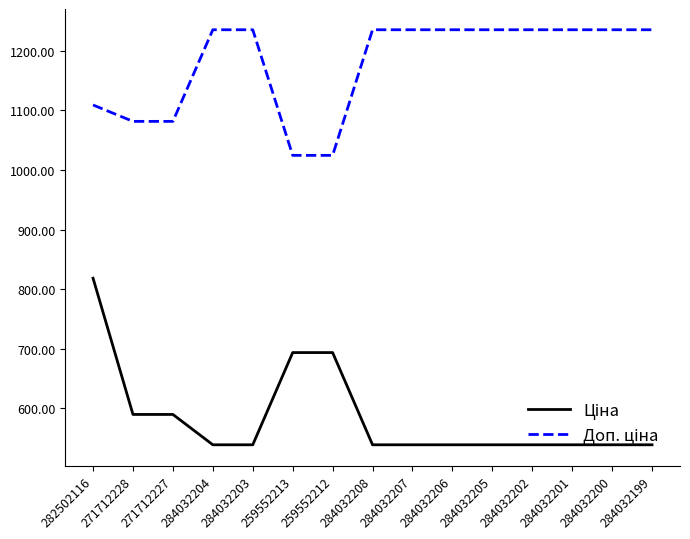

What is the greatest value displayed?

1235.4